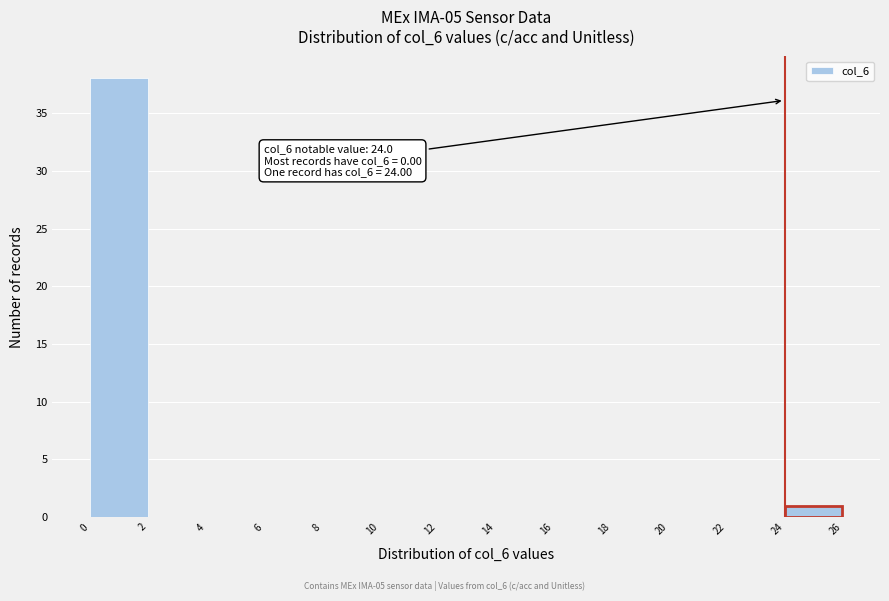

Over which range of the x-axis is the bar tallest?

0 to 2